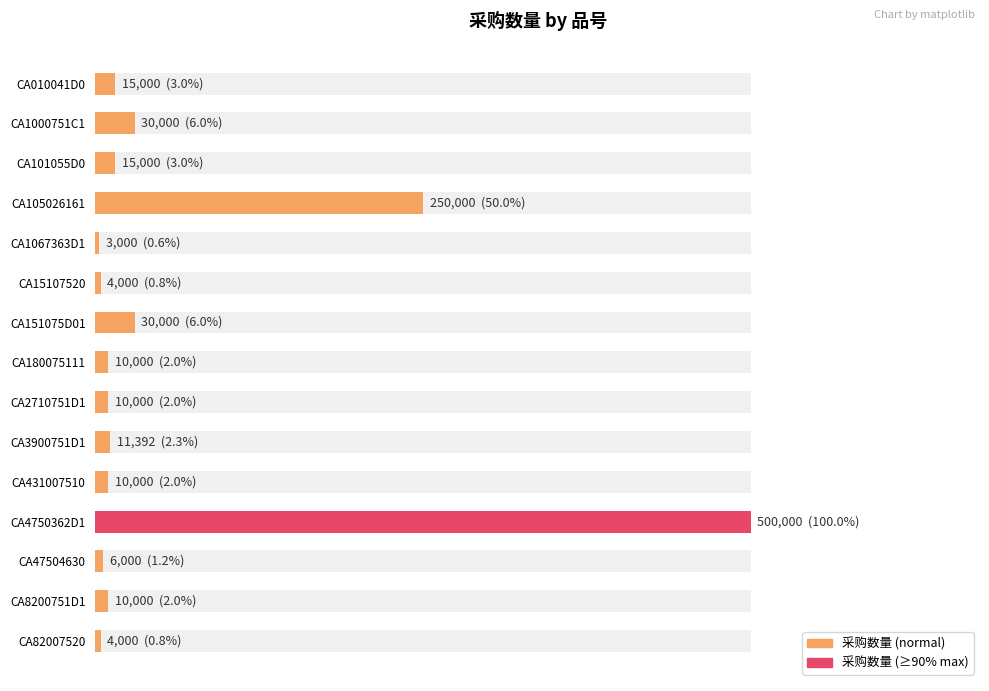

Reading left to right, what are all the values shown in this chart?

15000	30000	15000	250000	3000	4000	30000	10000	10000	11392	10000	500000	6000	10000	4000